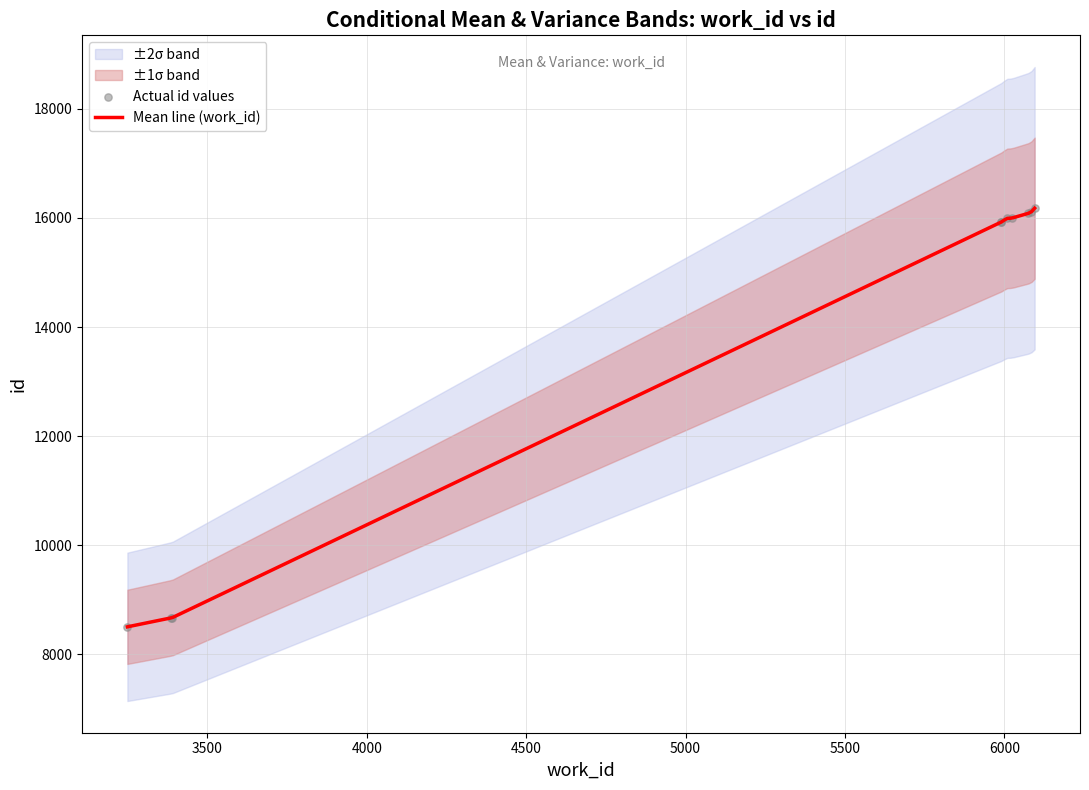

Approximately how many times larger is the value at 6007 compared to 6095?

1.0